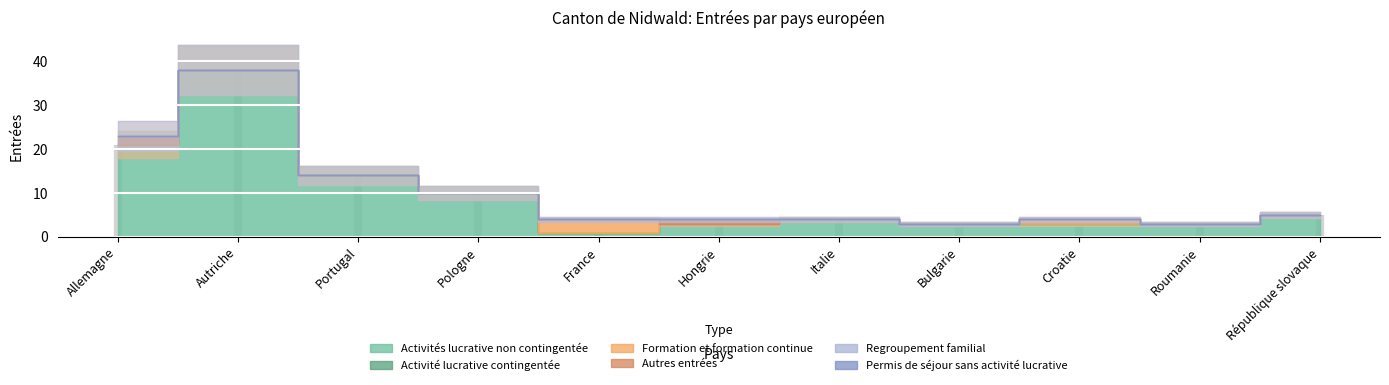

True or false: Permis de séjour sans activité lucrative has a value of 0 at République slovaque.

True